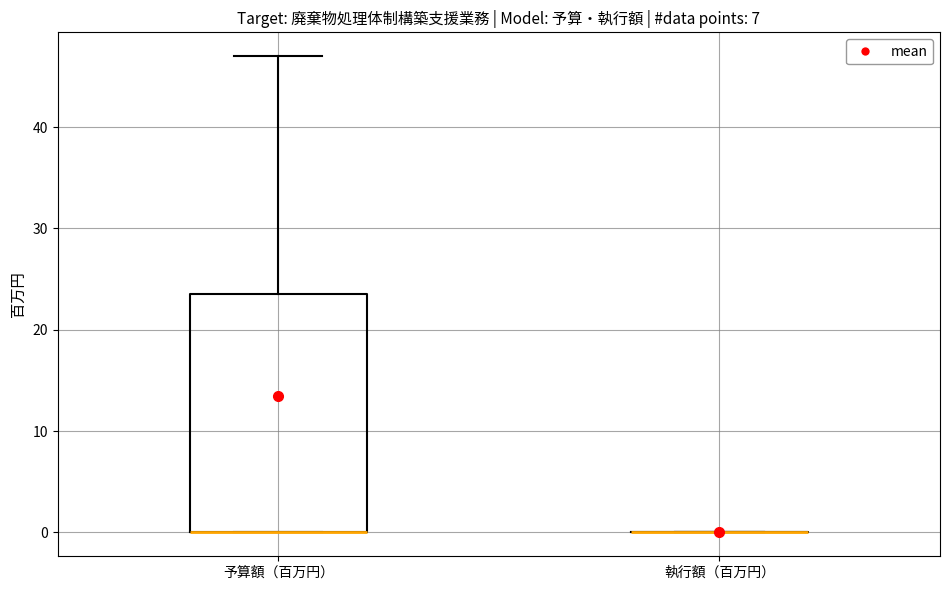

Reading left to right, read every box against the y-axis: the position of its median line, the range the box covers, and the ends of its whiskers. The values are not printed on the chart, so give them approximately, as read against the axis.

予算額（百万円）: median 0 (drawn on the box's lower edge), box 0 to 24, whiskers 0 to 47
執行額（百万円）: box collapsed to a line at 0, whiskers 0 to 0